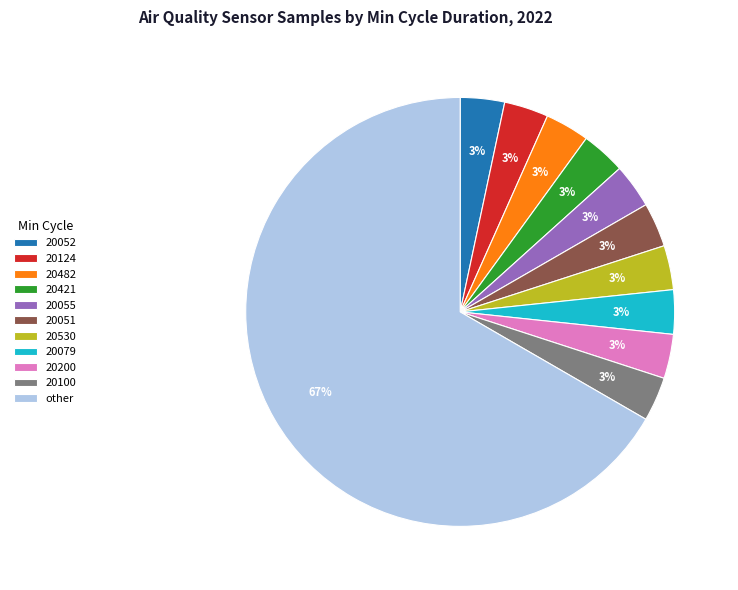

Combined, do 20200 and 20421 account for over 50%?

No